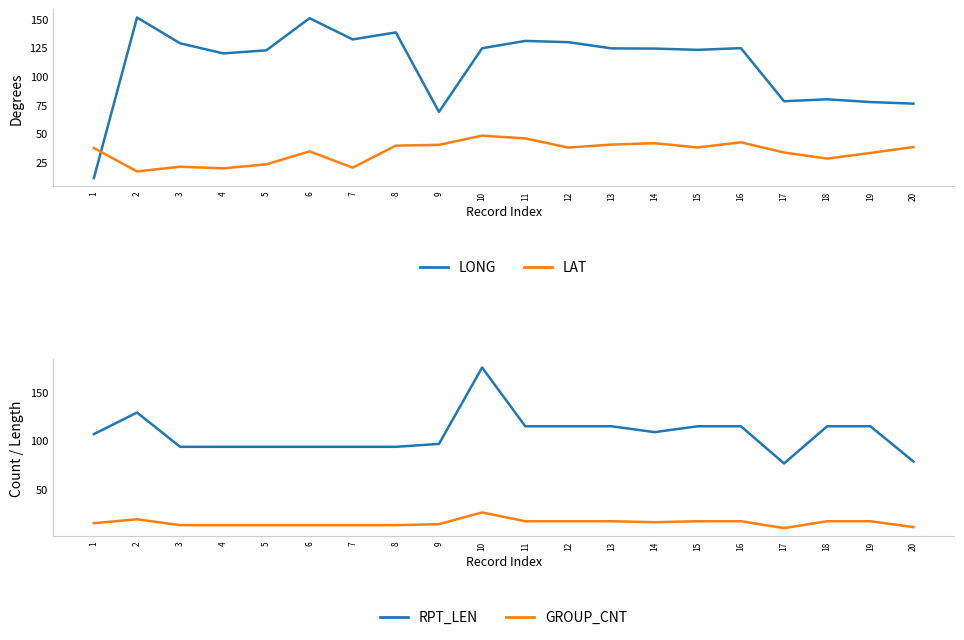

How many values in the GROUP_CNT series exceed 17?

9